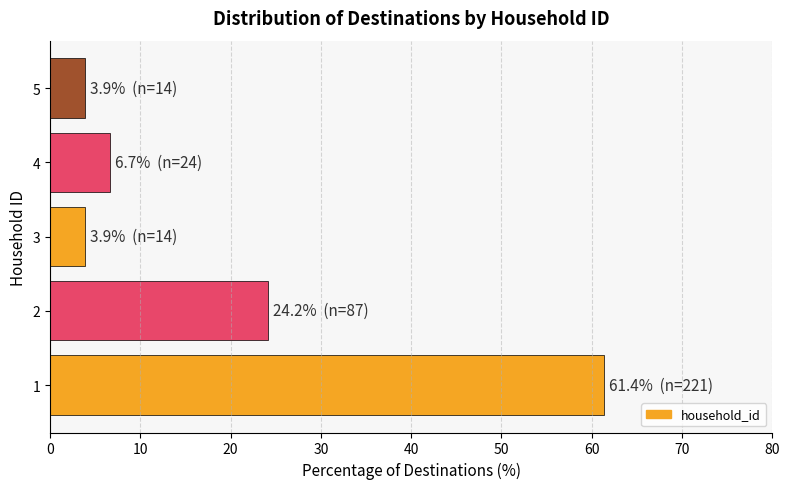

What is the average value?

20.0